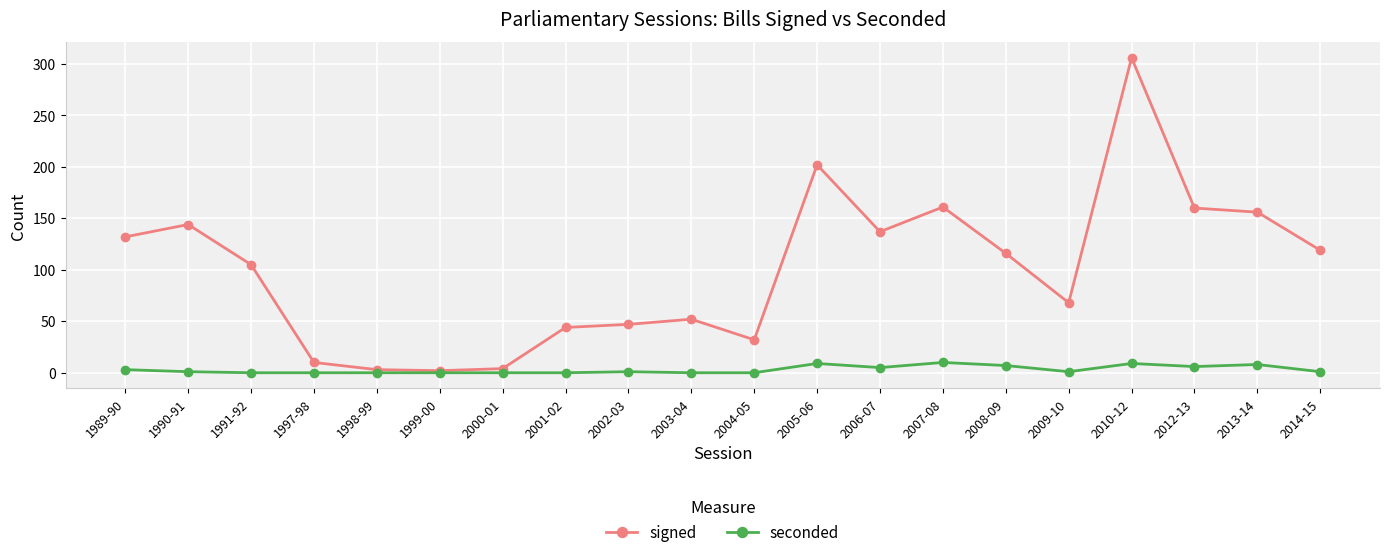

Rank the series at 1990-91 from lowest to highest value.

seconded, signed